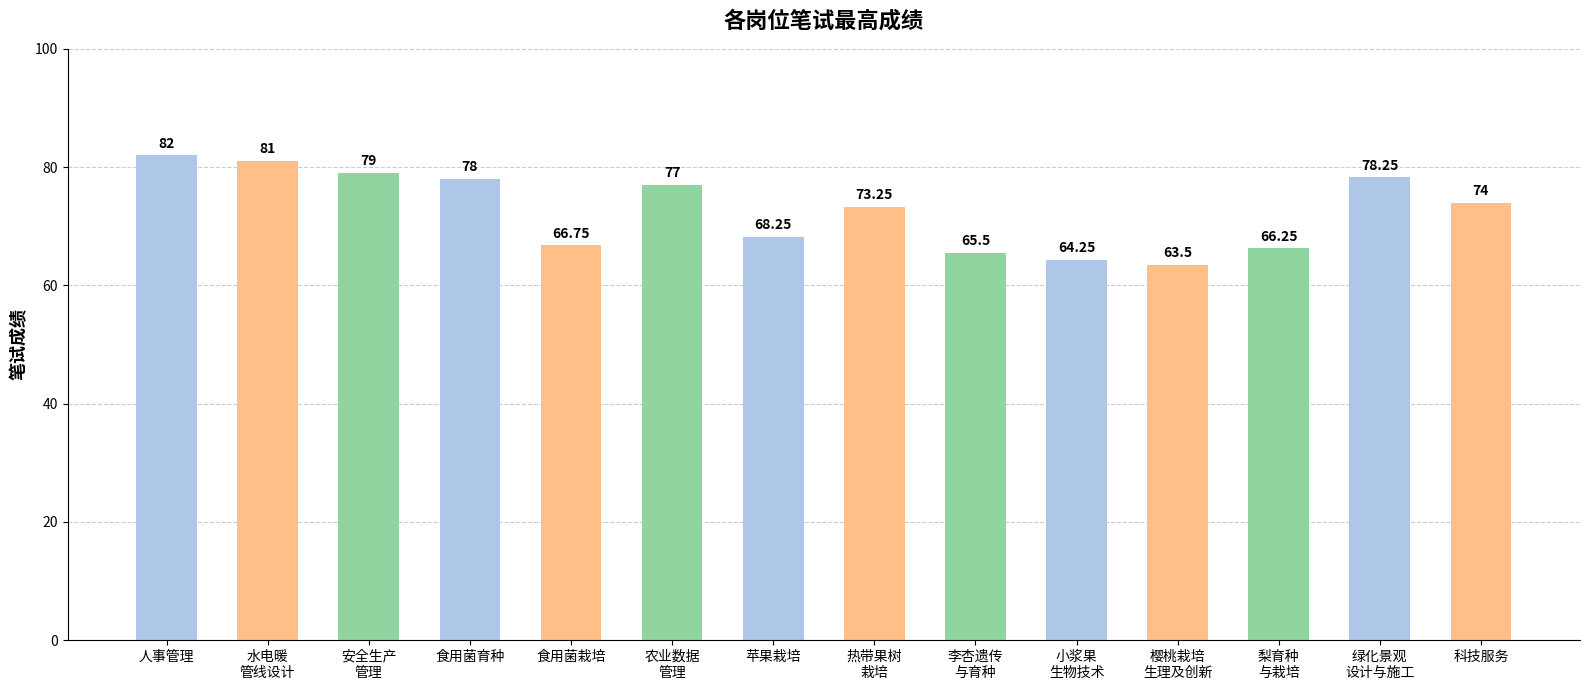

What is the sum of the values at 食用菌栽培 and 苹果栽培?

135.0